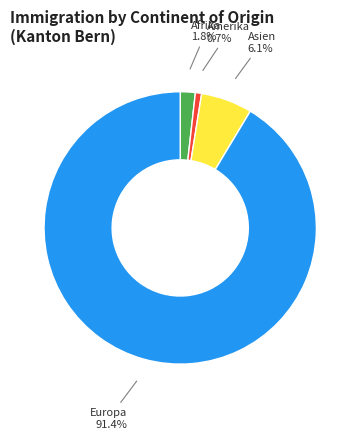

Is there any slice that represents more than half of the pie?

Yes